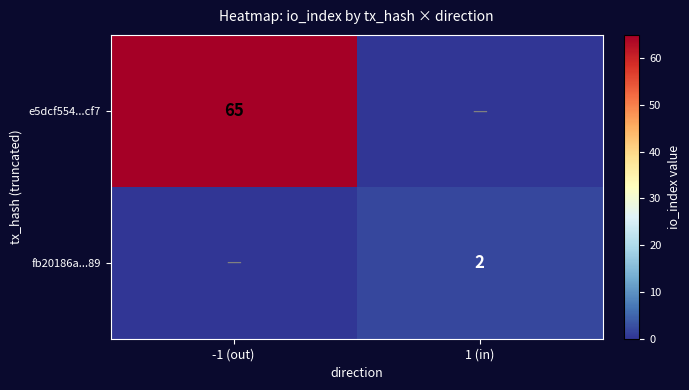

The e5dcf554...cf7 series shows 26 at -1 (out). True or false?

False